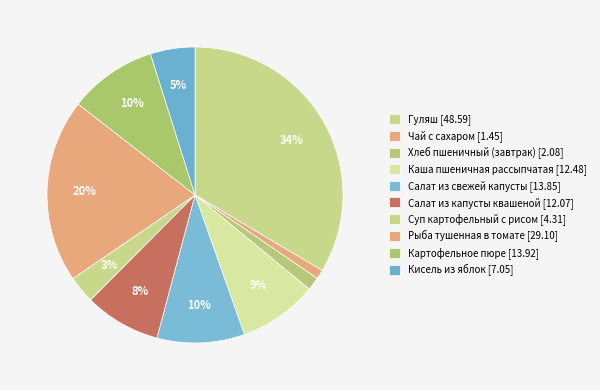

To the nearest percent, what percentage of the pie is Гуляш?

34%